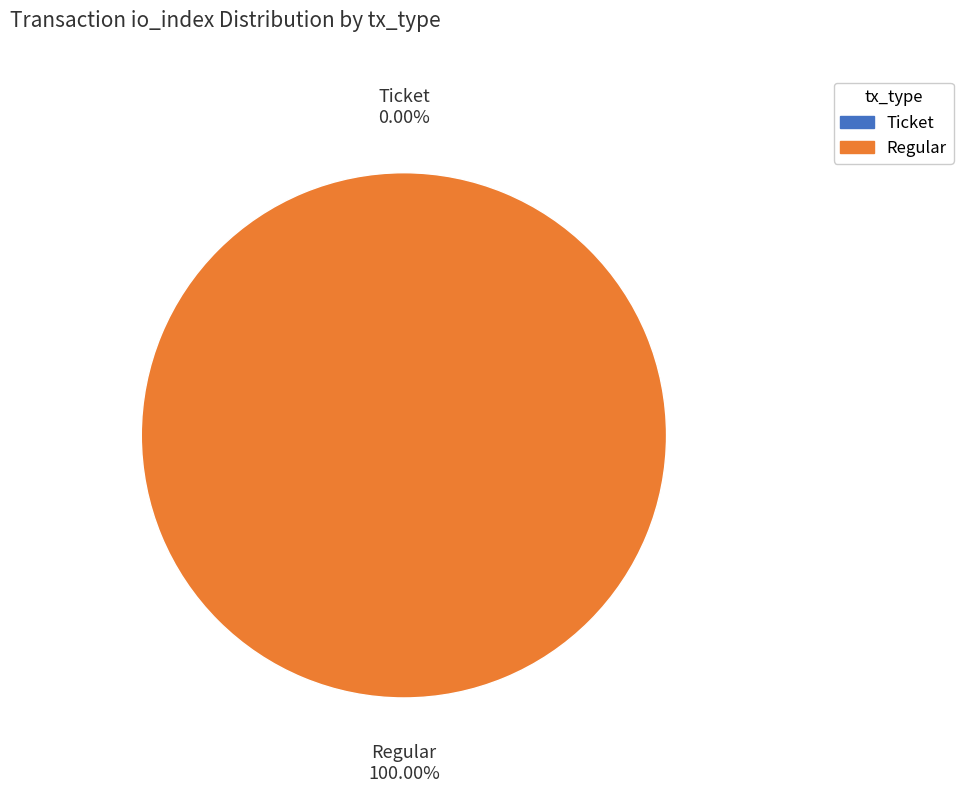

Does Regular (io_index=23) account for over 50% of the chart?

Yes